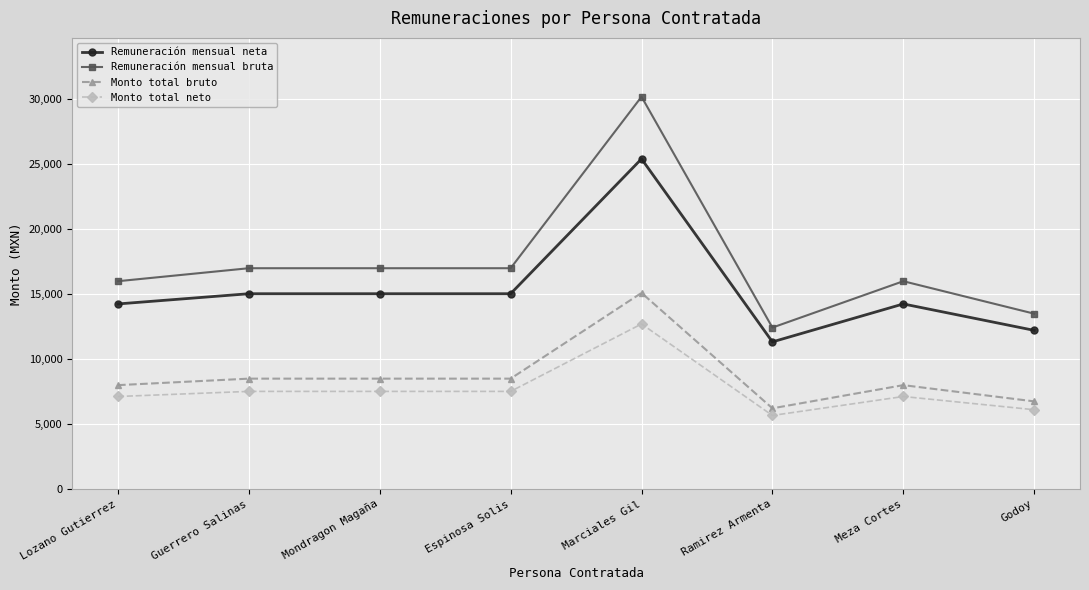

What are all the series names shown in the legend?

Remuneración mensual neta, Remuneración mensual bruta, Monto total bruto, Monto total neto